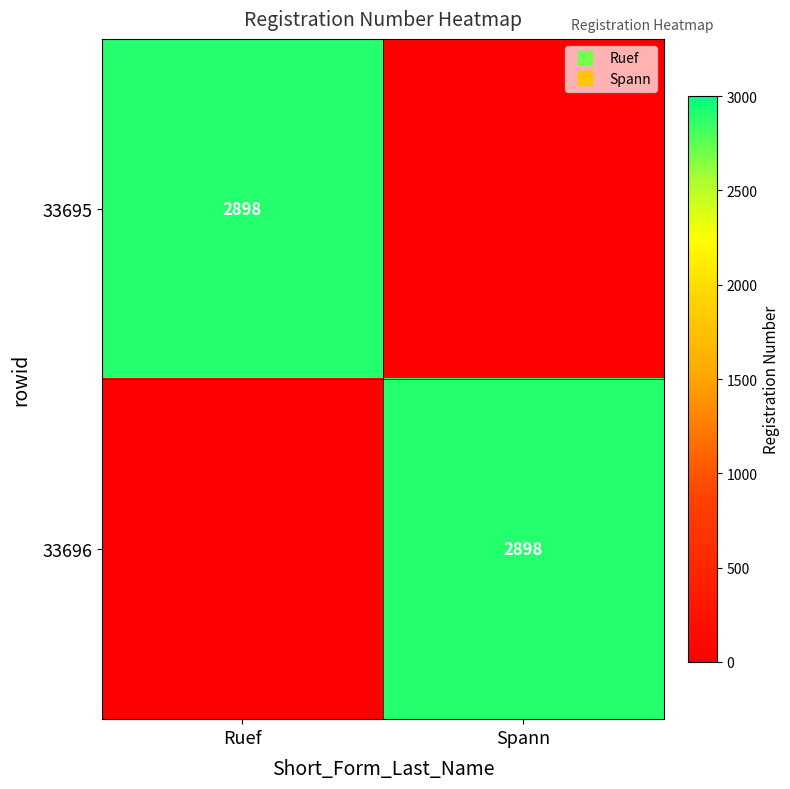

True or false: 33695 has a value of 836 at Ruef.

False